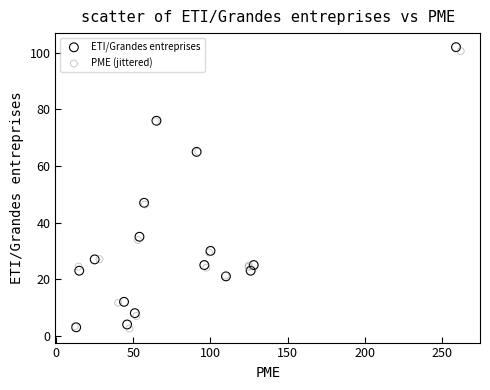

What are all the series names shown in the legend?

ETI/Grandes entreprises, PME (jittered)